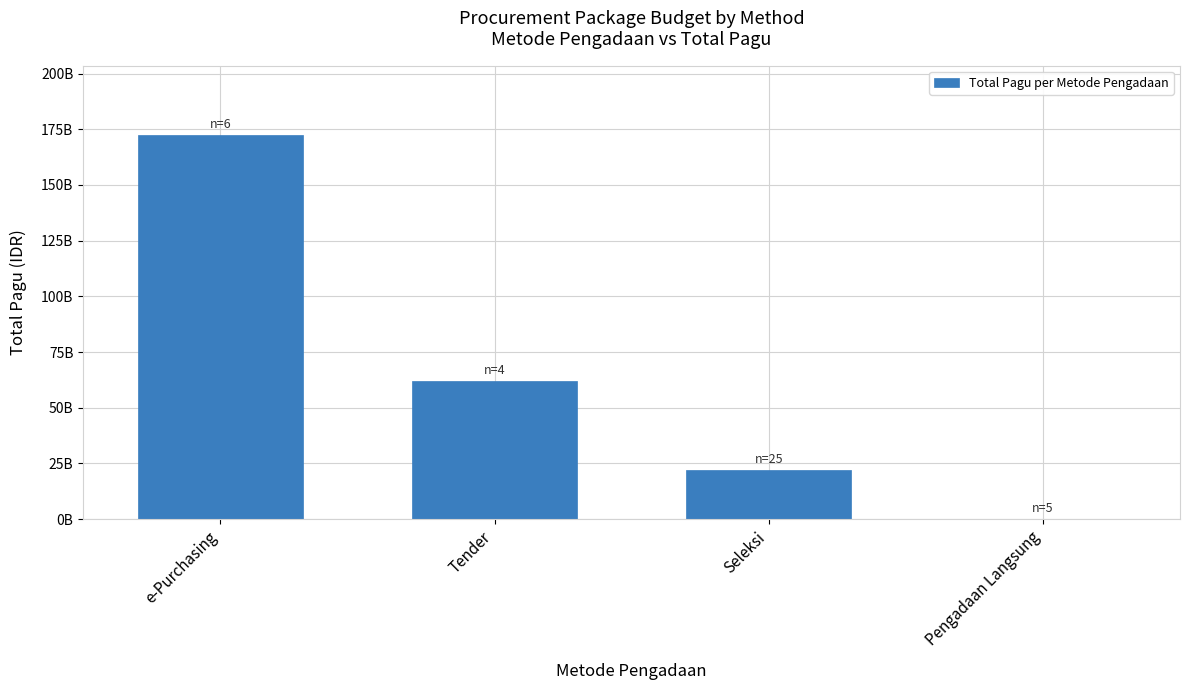

Reading right to left, list all the values displayed in this chart.

Pengadaan Langsung=214974000	Seleksi=22066799600	Tender=61998856200	e-Purchasing=172519850000